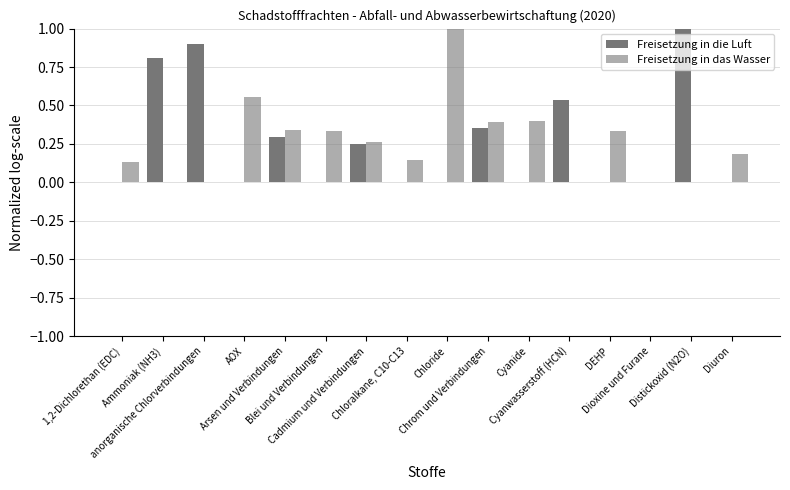

Count the Freisetzung in das Wasser values in the range 0 to 1.

16